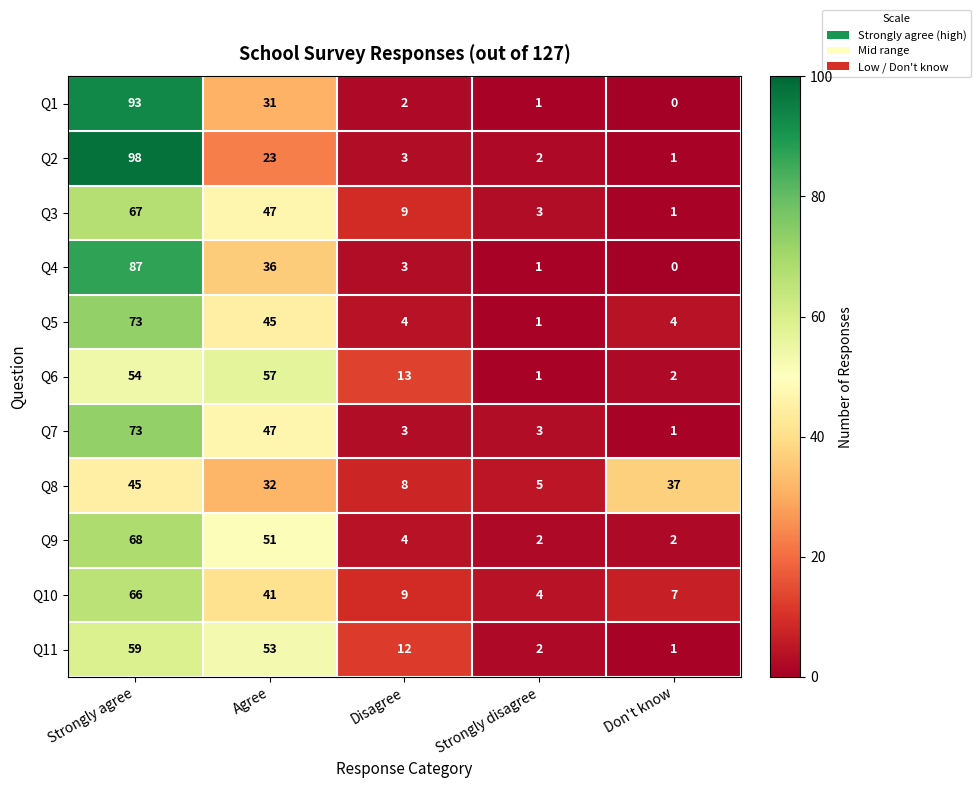

What is the difference between the Q6 values at Agree and Strongly disagree?

56